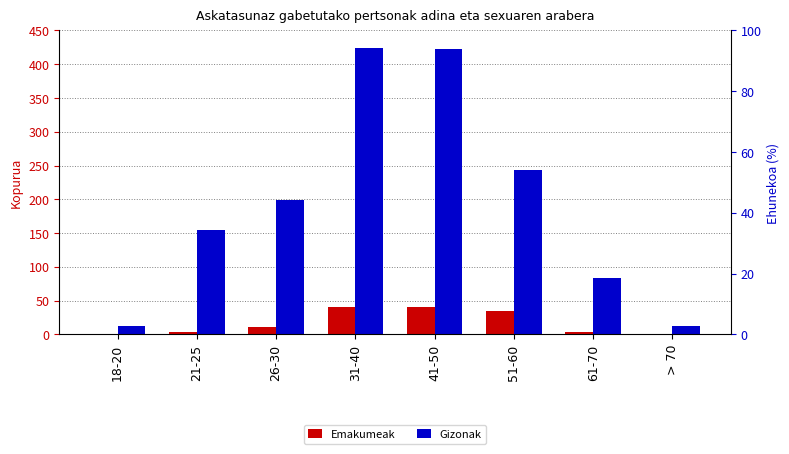

List the series in order of their overall mean, highest first.

Gizonak, Emakumeak